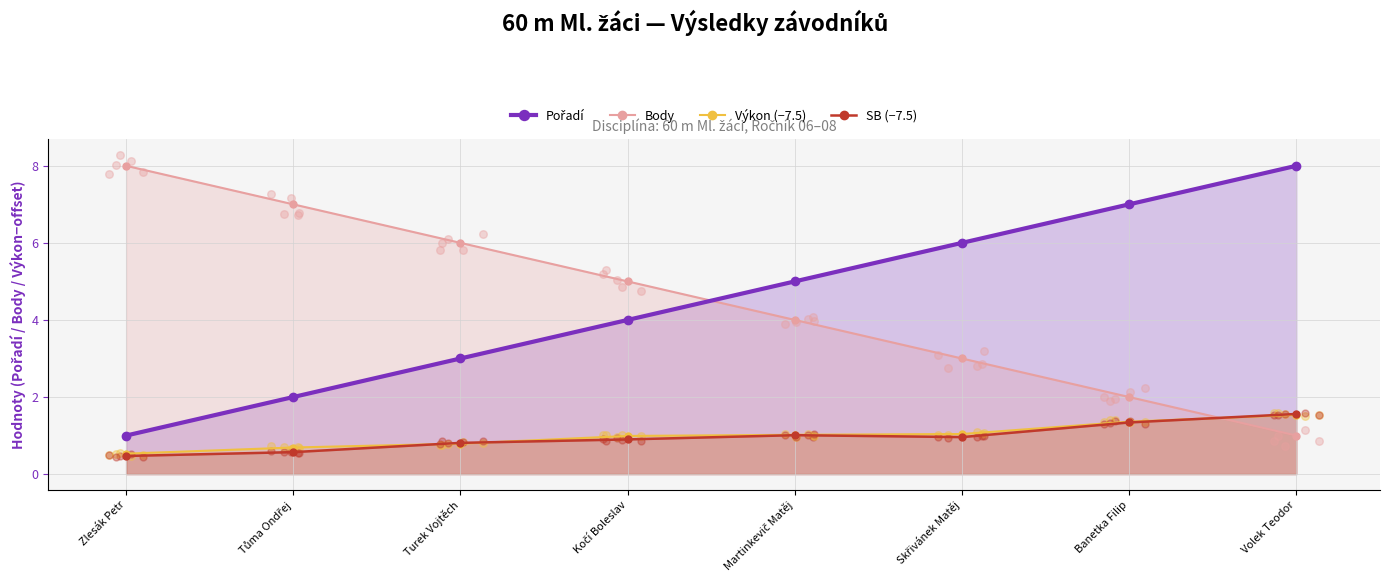

At how many categories does at least one series exceed 0?

8